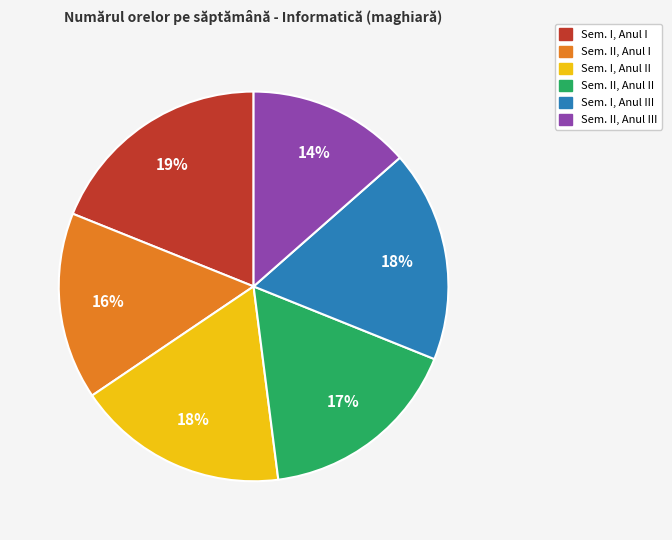

Does any single category account for the majority?

No